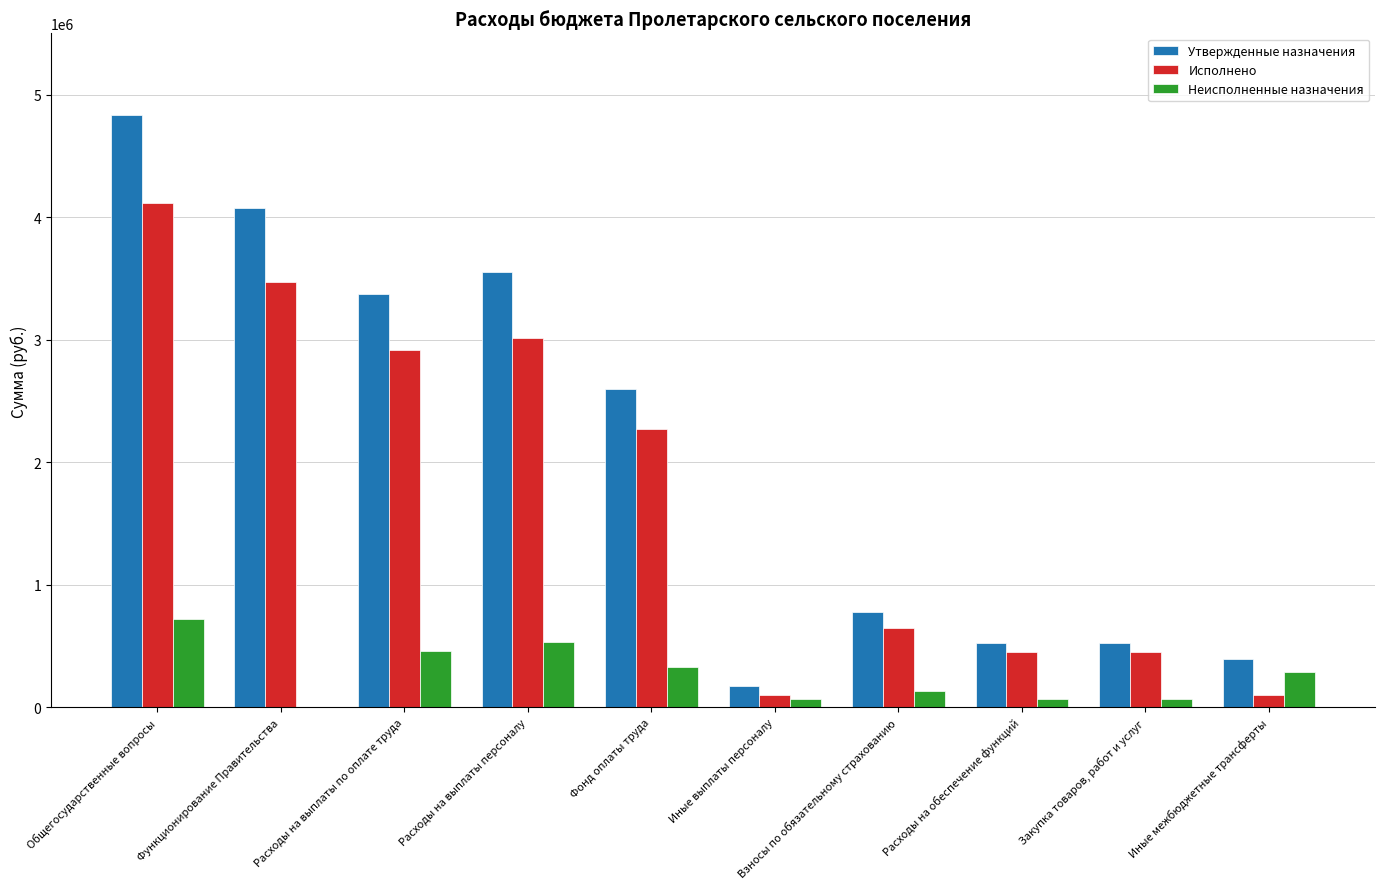

Which category has the highest value across all series?

Общегосударственные вопросы